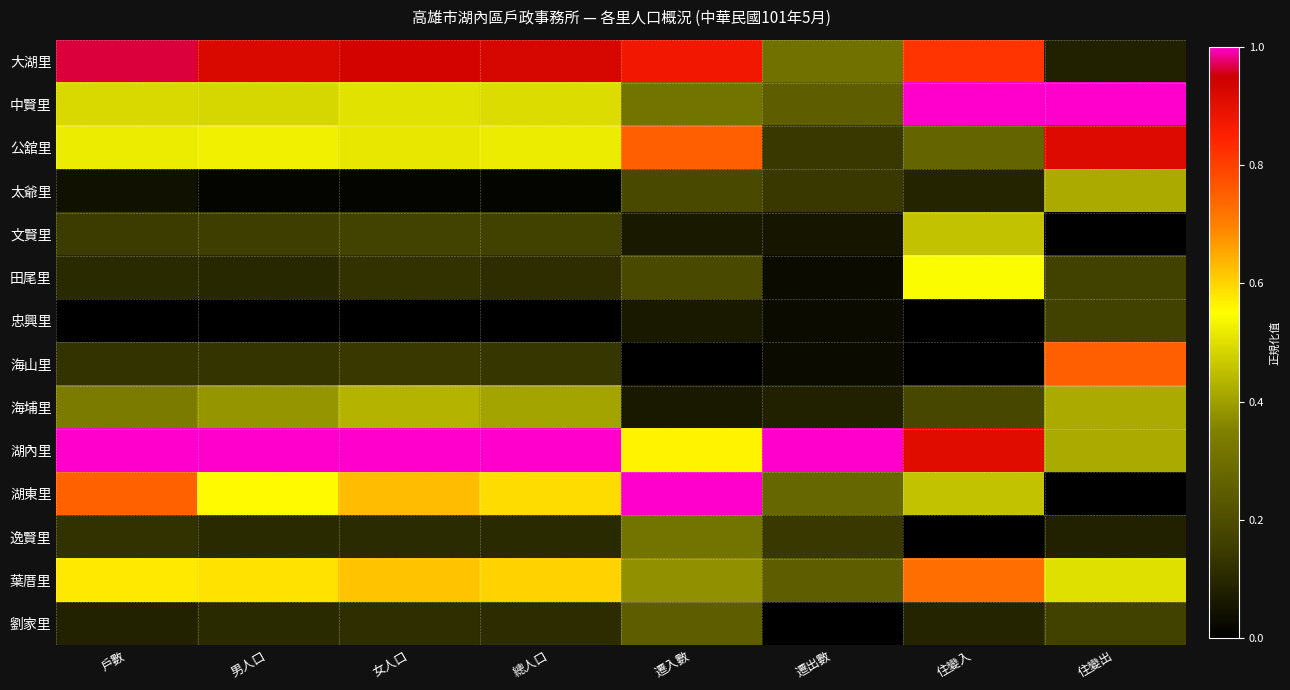

Reading right to left, list all the values displayed in this chart.

大湖里: 住變出=0.1	住變入=0.8	遷出數=0.3	遷入數=0.9	總人口=0.9	女人口=0.9	男人口=0.9	戶數=1.0
中賢里: 住變出=1.0	住變入=1.0	遷出數=0.2	遷入數=0.3	總人口=0.5	女人口=0.5	男人口=0.5	戶數=0.5
公舘里: 住變出=0.9	住變入=0.3	遷出數=0.1	遷入數=0.8	總人口=0.5	女人口=0.5	男人口=0.5	戶數=0.5
太爺里: 住變出=0.4	住變入=0.1	遷出數=0.1	遷入數=0.2	總人口=0.0	女人口=0.0	男人口=0.0	戶數=0.0
文賢里: 住變出=0.0	住變入=0.5	遷出數=0.1	遷入數=0.1	總人口=0.2	女人口=0.2	男人口=0.2	戶數=0.1
田尾里: 住變出=0.2	住變入=0.5	遷出數=0.0	遷入數=0.2	總人口=0.1	女人口=0.1	男人口=0.1	戶數=0.1
忠興里: 住變出=0.2	住變入=0.0	遷出數=0.0	遷入數=0.1	總人口=0.0	女人口=0.0	男人口=0.0	戶數=0.0
海山里: 住變出=0.8	住變入=0.0	遷出數=0.0	遷入數=0.0	總人口=0.1	女人口=0.1	男人口=0.1	戶數=0.1
海埔里: 住變出=0.4	住變入=0.2	遷出數=0.1	遷入數=0.1	總人口=0.4	女人口=0.4	男人口=0.4	戶數=0.3
湖內里: 住變出=0.4	住變入=0.9	遷出數=1.0	遷入數=0.6	總人口=1.0	女人口=1.0	男人口=1.0	戶數=1.0
湖東里: 住變出=0.0	住變入=0.5	遷出數=0.3	遷入數=1.0	總人口=0.6	女人口=0.6	男人口=0.6	戶數=0.7
逸賢里: 住變出=0.1	住變入=0.0	遷出數=0.1	遷入數=0.3	總人口=0.1	女人口=0.1	男人口=0.1	戶數=0.1
葉厝里: 住變出=0.5	住變入=0.7	遷出數=0.2	遷入數=0.4	總人口=0.6	女人口=0.6	男人口=0.6	戶數=0.6
劉家里: 住變出=0.2	住變入=0.1	遷出數=0.0	遷入數=0.2	總人口=0.1	女人口=0.1	男人口=0.1	戶數=0.1